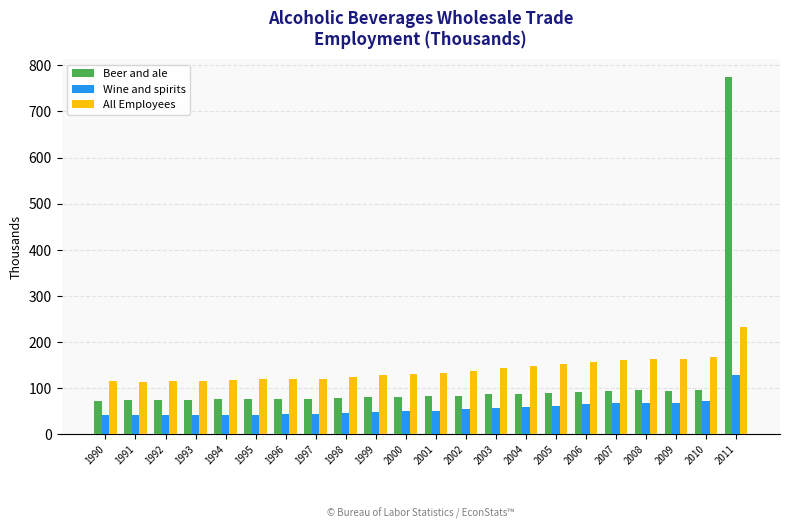

At which category is the sum across all series the highest?

2011